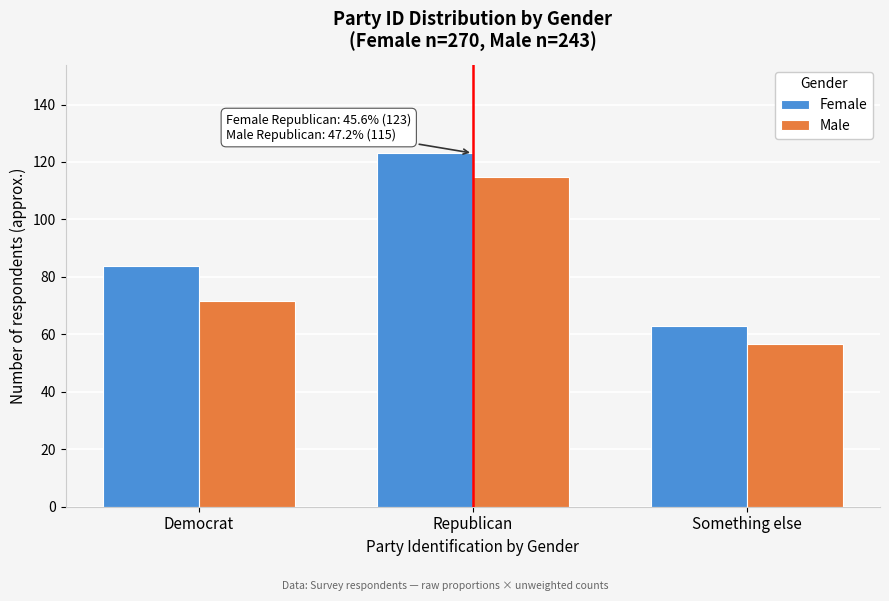

Reading left to right, list all the values displayed in this chart.

Female: 83.9	123.1	63.1
Male: 71.7	114.8	56.5